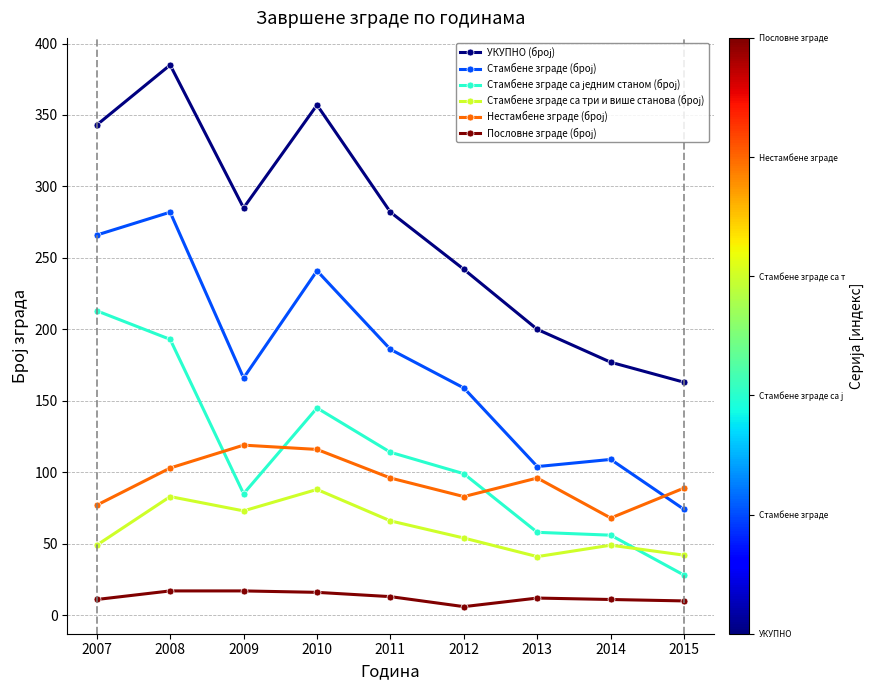

What is the total value across all series at 2007?

959